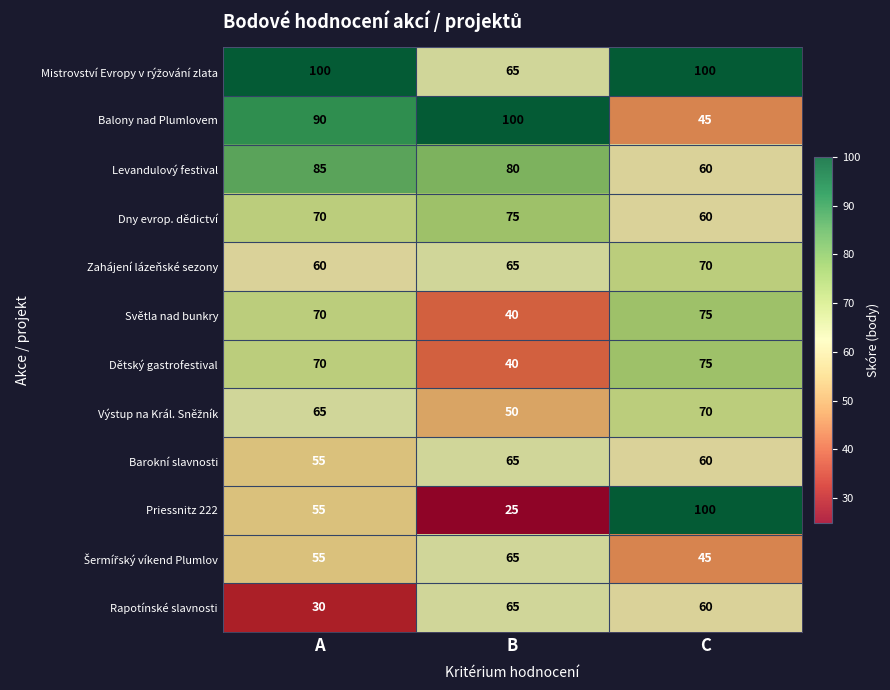

At which category is the sum across all series the highest?

C